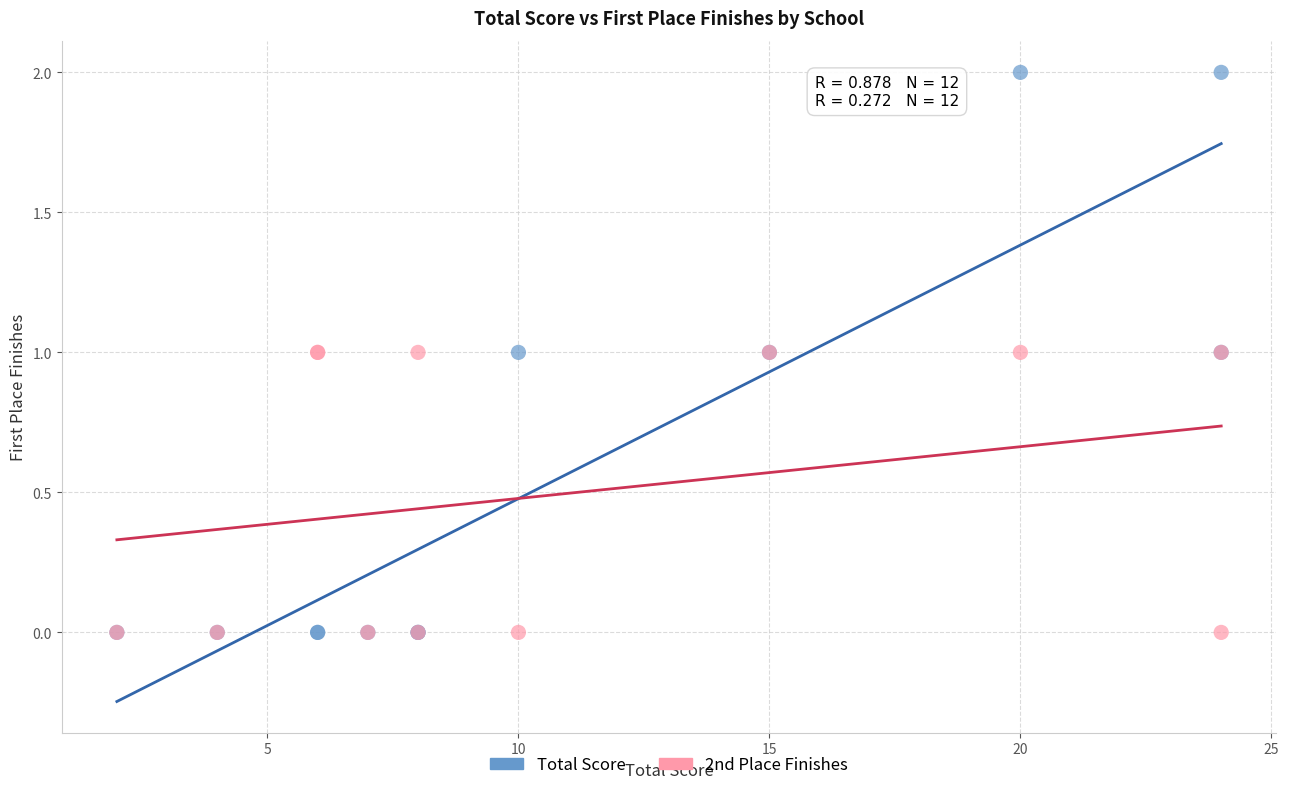

What are all the series names shown in the legend?

Total Score, 2nd Place Finishes